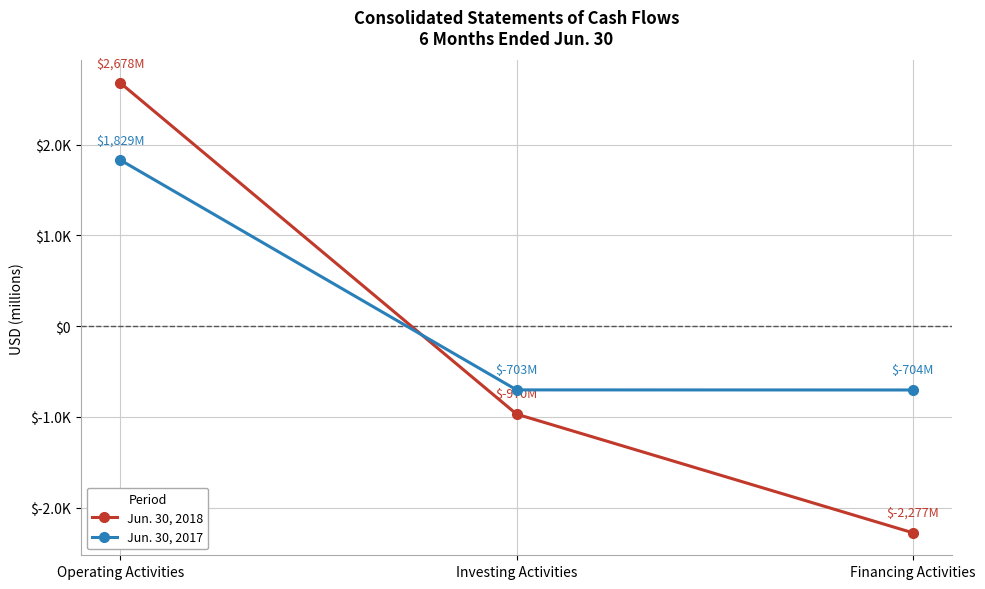

What is the difference between the Jun. 30, 2018 values at Investing Activities and Operating Activities?

3648